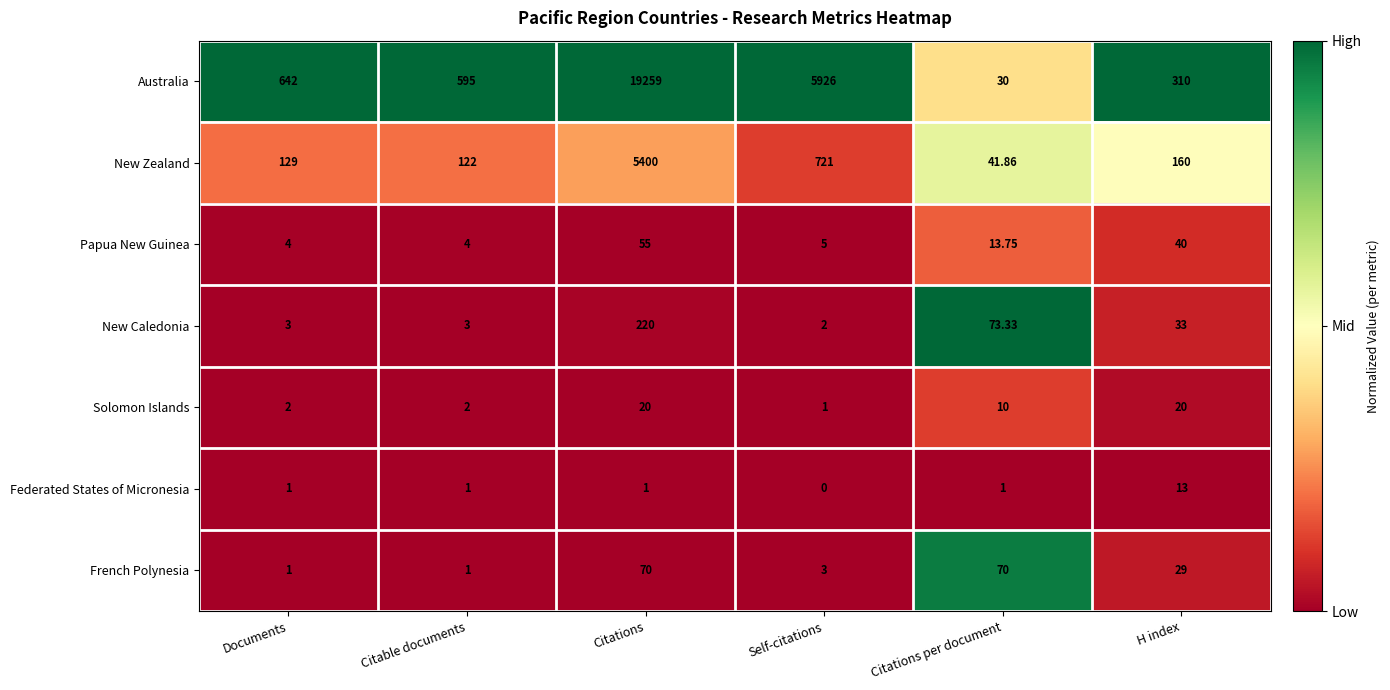

Which series has the widest spread of values?

Australia